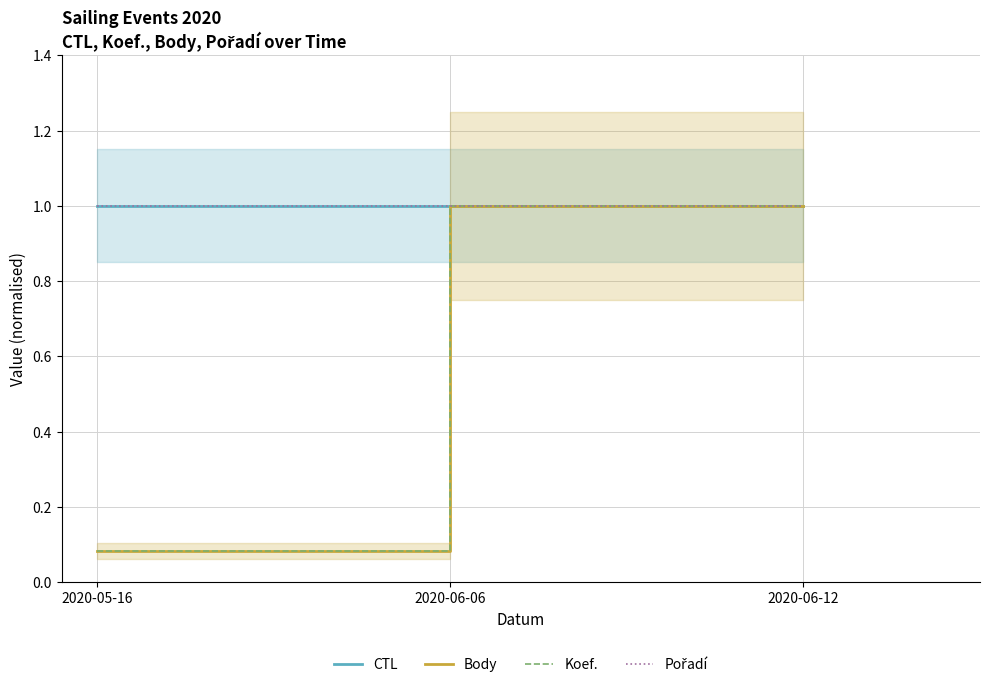

Count the number of data series in this chart.

4